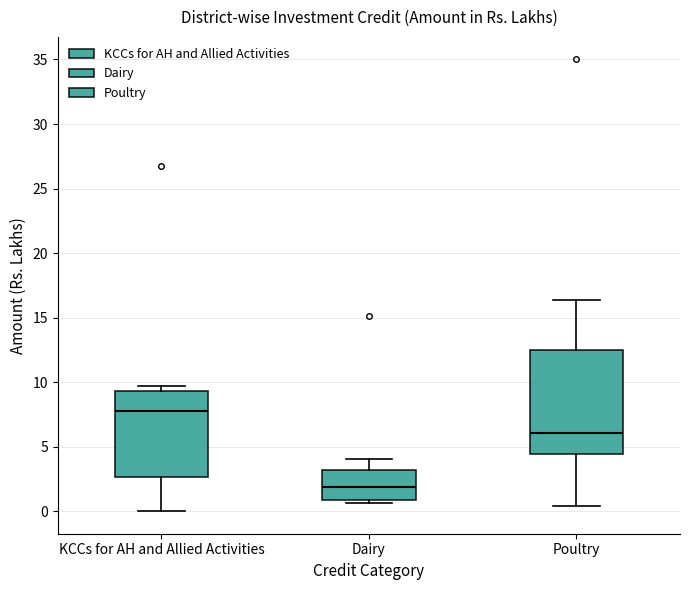

Reading left to right, read every box against the y-axis: the position of its median line, the range the box covers, and the ends of its whiskers. The values are not printed on the chart, so give them approximately, as read against the axis.

KCCs for AH and Allied Activities: median 8.0, box 2.5 to 9.5, whiskers 0.0 to 9.5 (just above the box's upper edge)
Dairy: median 2.0, box 1.0 to 3.0, whiskers 0.5 to 4.0
Poultry: median 6.0, box 4.5 to 12.5, whiskers 0.5 to 16.5